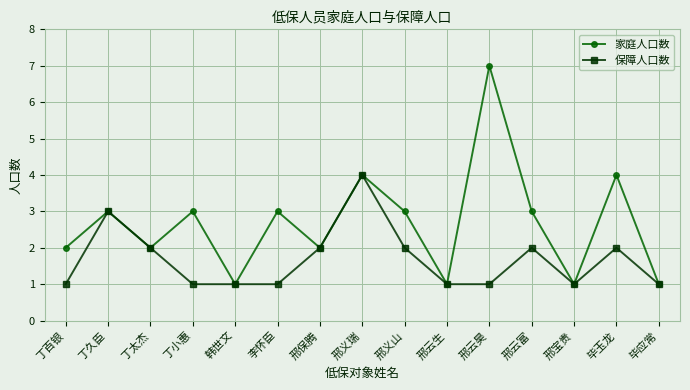

How many interior local valleys does the 家庭人口数 series have?

5